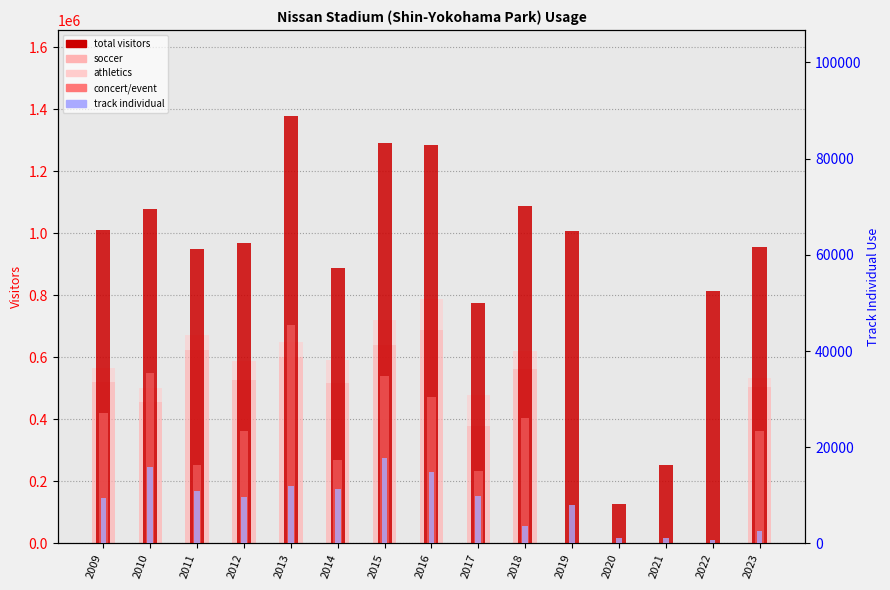

What value does the total visitors series have at 2016, to the nearest 50?

1285550